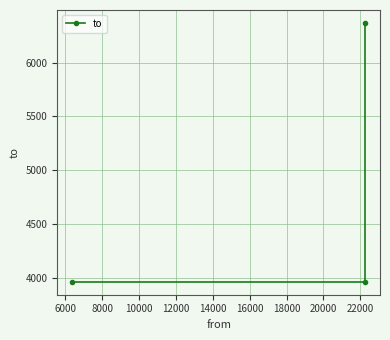

Is this an area chart (filled region under the line)?

No